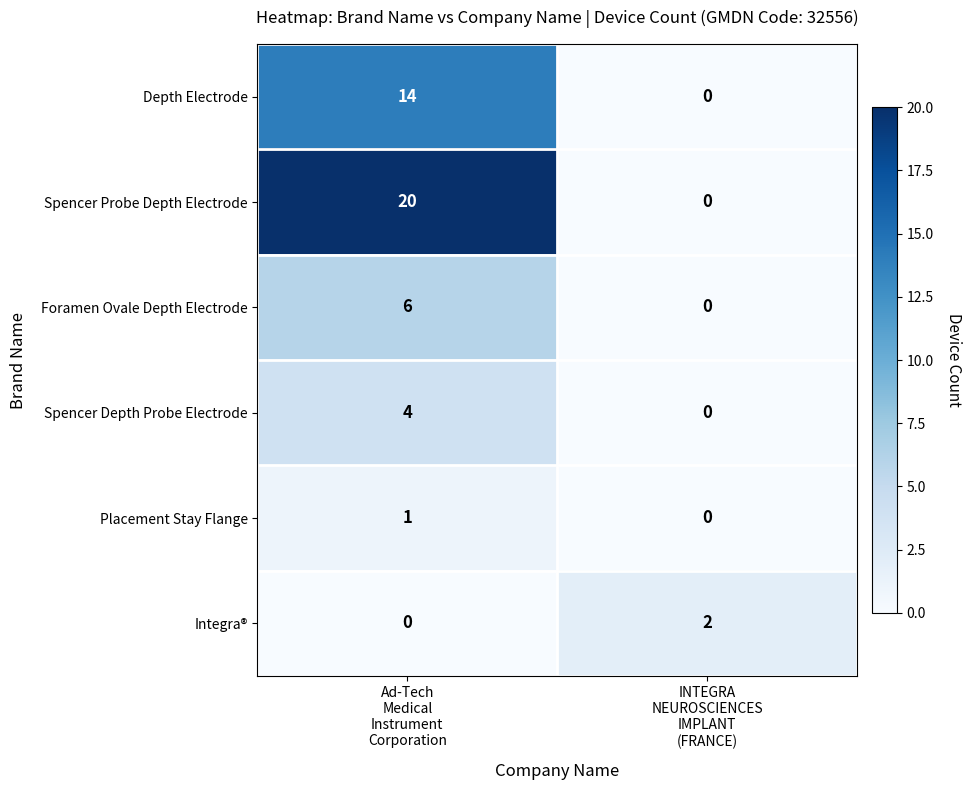

Which series has the largest range (max minus min)?

Spencer Probe Depth Electrode